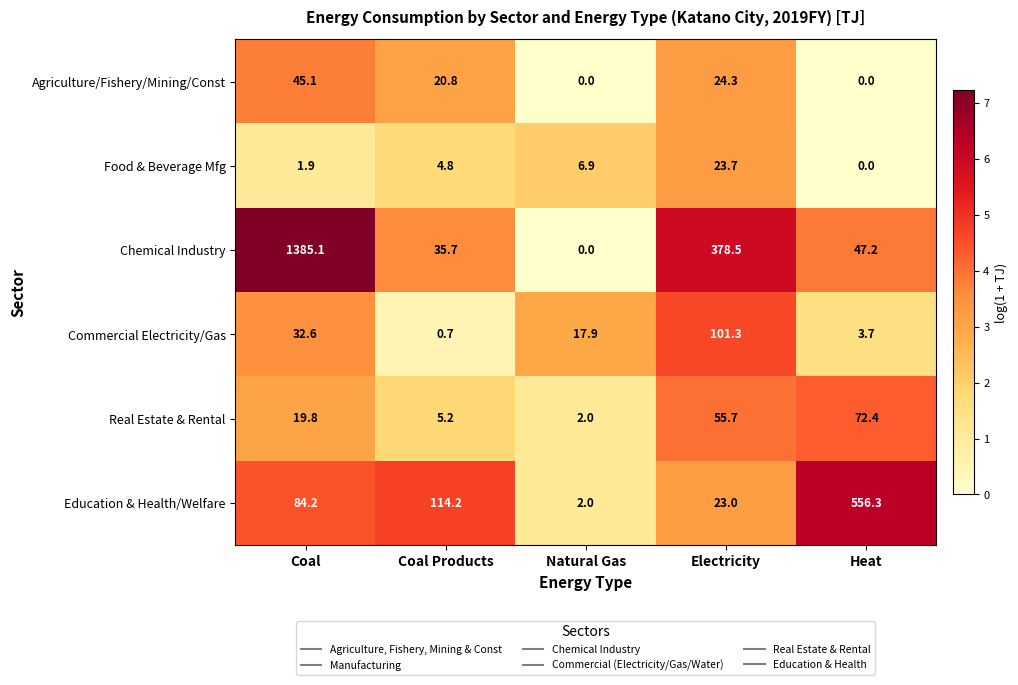

How many categories are shown in the chart?

5